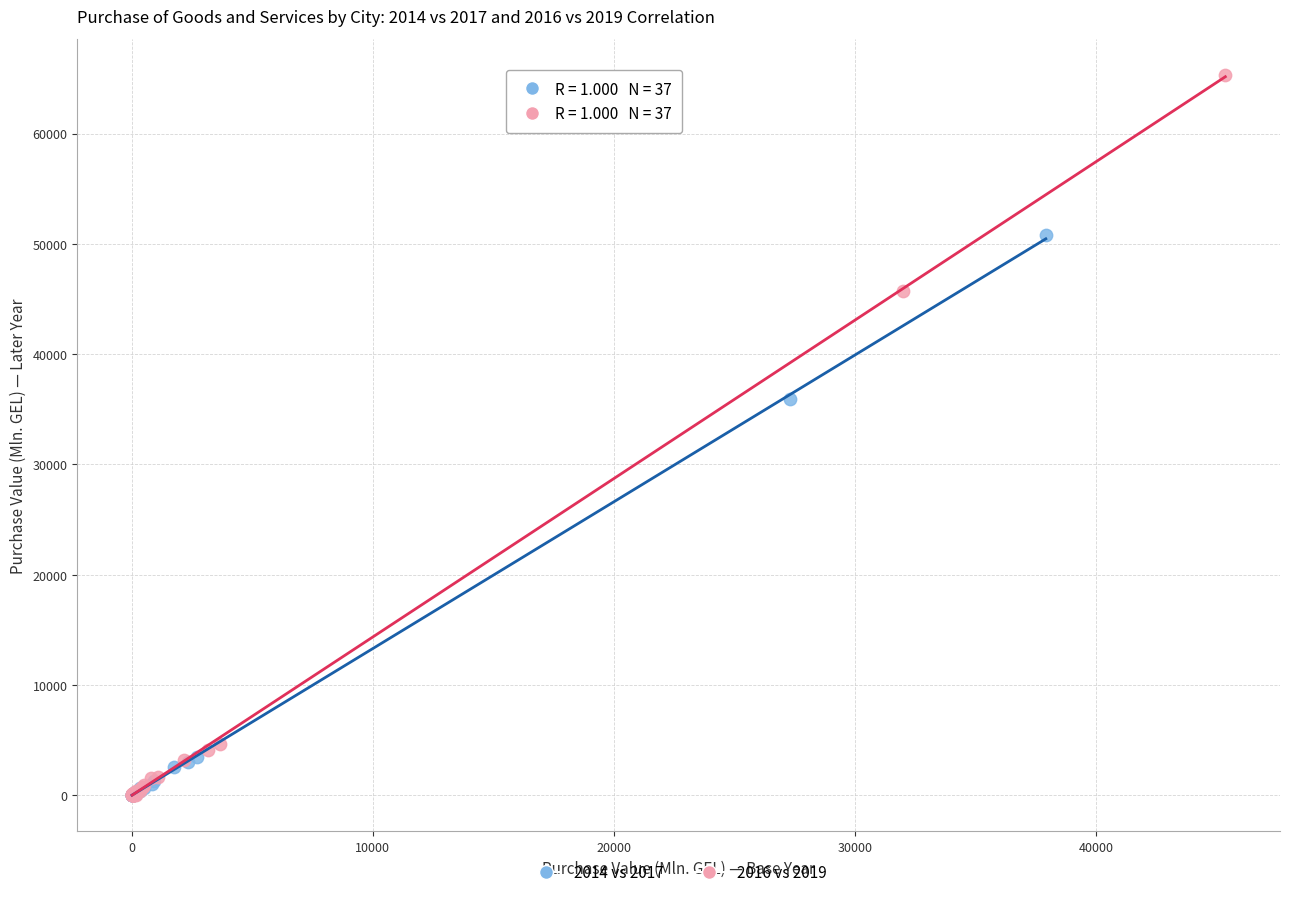

Which series has the largest Y range (max minus min)?

2016 vs 2019